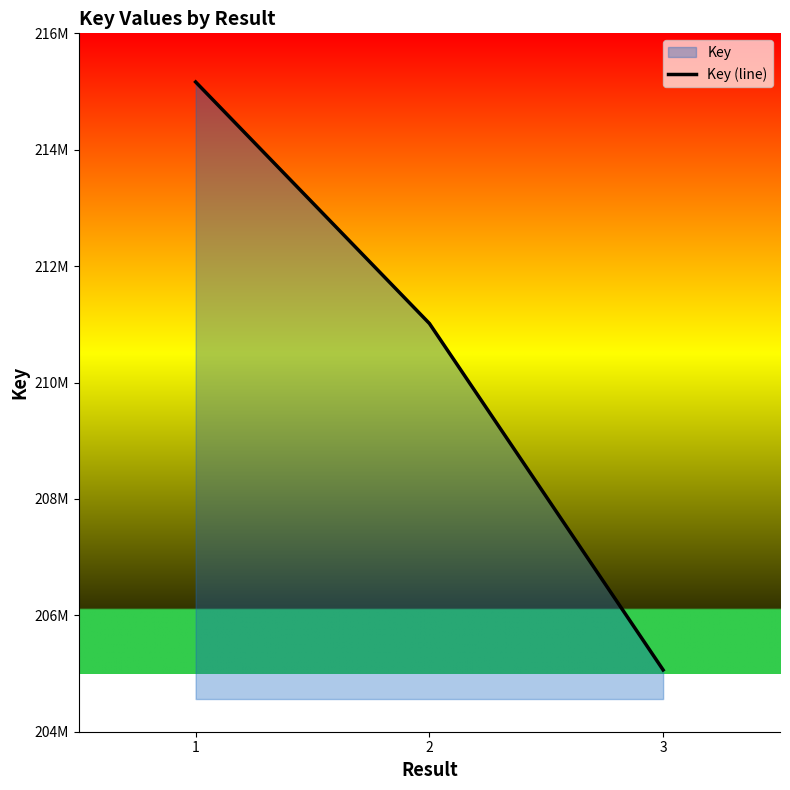

Is it true that the value at 3 is 365053695?

False